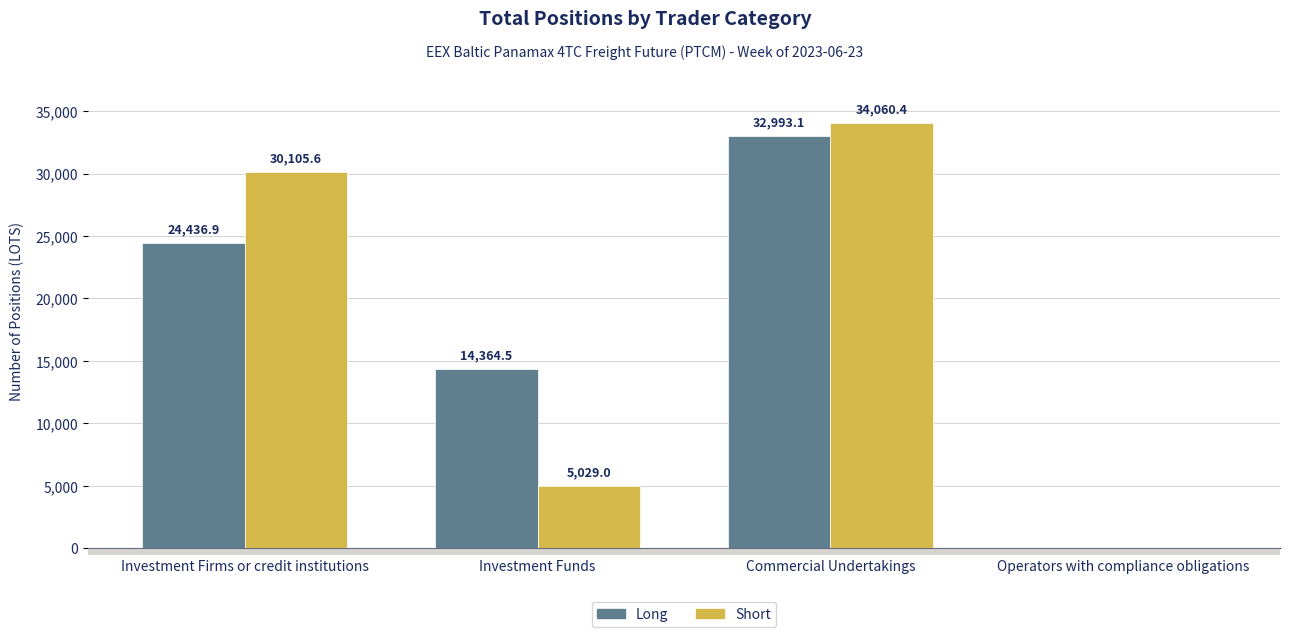

What is the sum of the Long values at Commercial Undertakings and Investment Funds?

47357.6